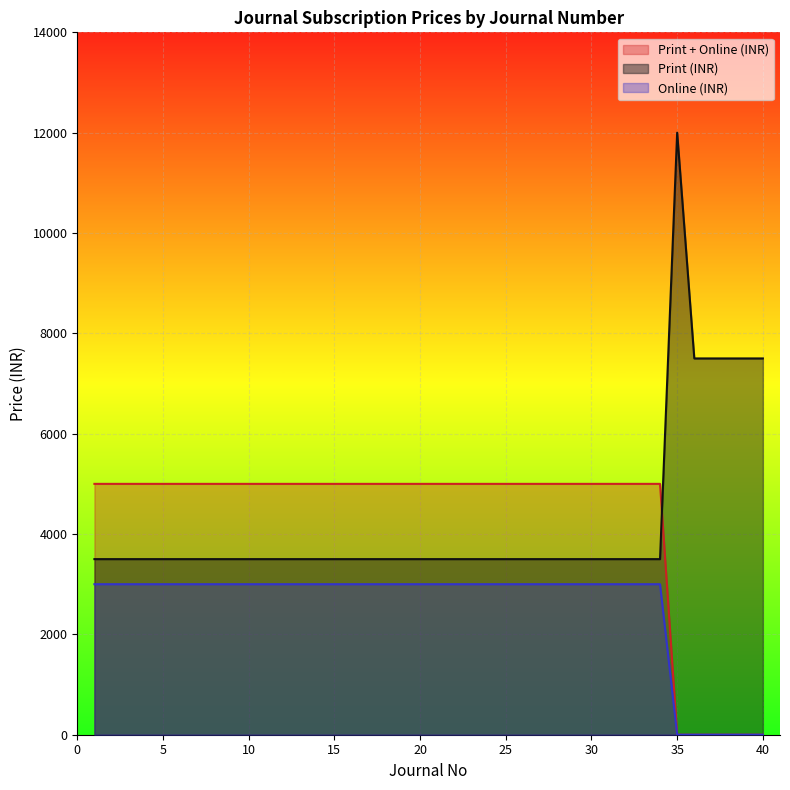

Reading left to right, transcribe all the data shown in this chart.

Print (INR): 1=3500	2=3500	3=3500	4=3500	5=3500	6=3500	7=3500	8=3500	9=3500	10=3500	11=3500	12=3500	13=3500	14=3500	15=3500	16=3500	17=3500	18=3500	19=3500	20=3500	21=3500	22=3500	23=3500	24=3500	25=3500	26=3500	27=3500	28=3500	29=3500	30=3500	31=3500	32=3500	33=3500	34=3500	35=12000	36=7500	37=7500	38=7500	39=7500	40=7500
Print + Online (INR): 1=5000	2=5000	3=5000	4=5000	5=5000	6=5000	7=5000	8=5000	9=5000	10=5000	11=5000	12=5000	13=5000	14=5000	15=5000	16=5000	17=5000	18=5000	19=5000	20=5000	21=5000	22=5000	23=5000	24=5000	25=5000	26=5000	27=5000	28=5000	29=5000	30=5000	31=5000	32=5000	33=5000	34=5000	35=0	36=0	37=0	38=0	39=0	40=0
Online (INR): 1=3000	2=3000	3=3000	4=3000	5=3000	6=3000	7=3000	8=3000	9=3000	10=3000	11=3000	12=3000	13=3000	14=3000	15=3000	16=3000	17=3000	18=3000	19=3000	20=3000	21=3000	22=3000	23=3000	24=3000	25=3000	26=3000	27=3000	28=3000	29=3000	30=3000	31=3000	32=3000	33=3000	34=3000	35=0	36=0	37=0	38=0	39=0	40=0